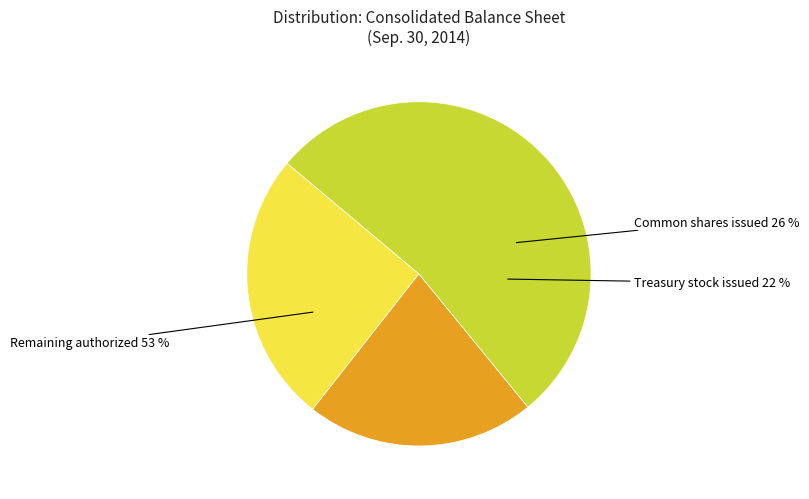

True or false: Treasury stock issued at cost accounts for 26% of the total.

False